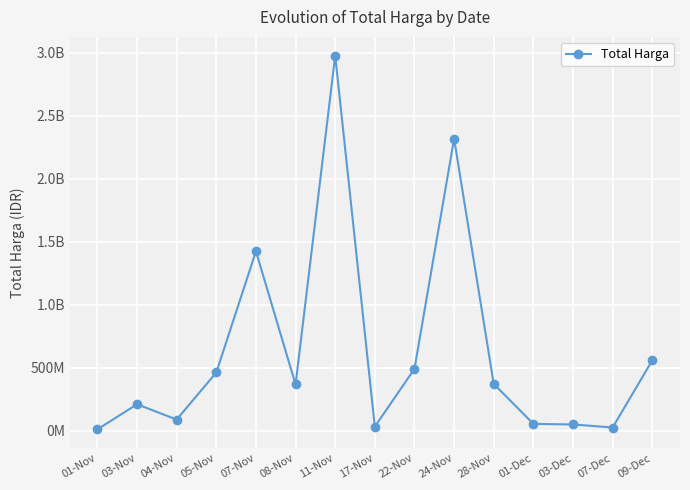

Does the chart have visible grid lines?

Yes